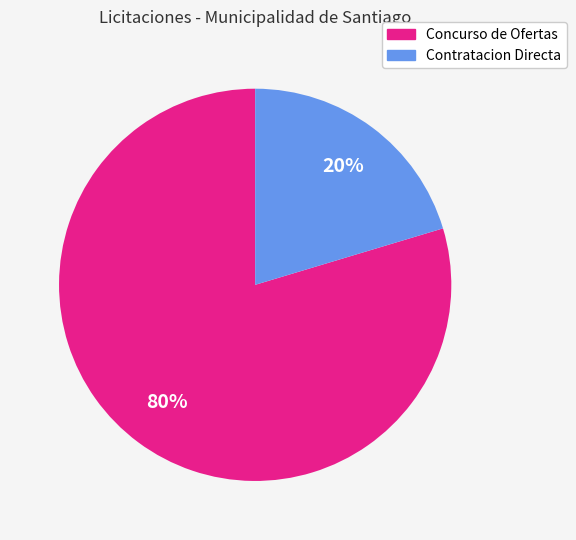

To the nearest percent, what is the average slice percentage?

50%